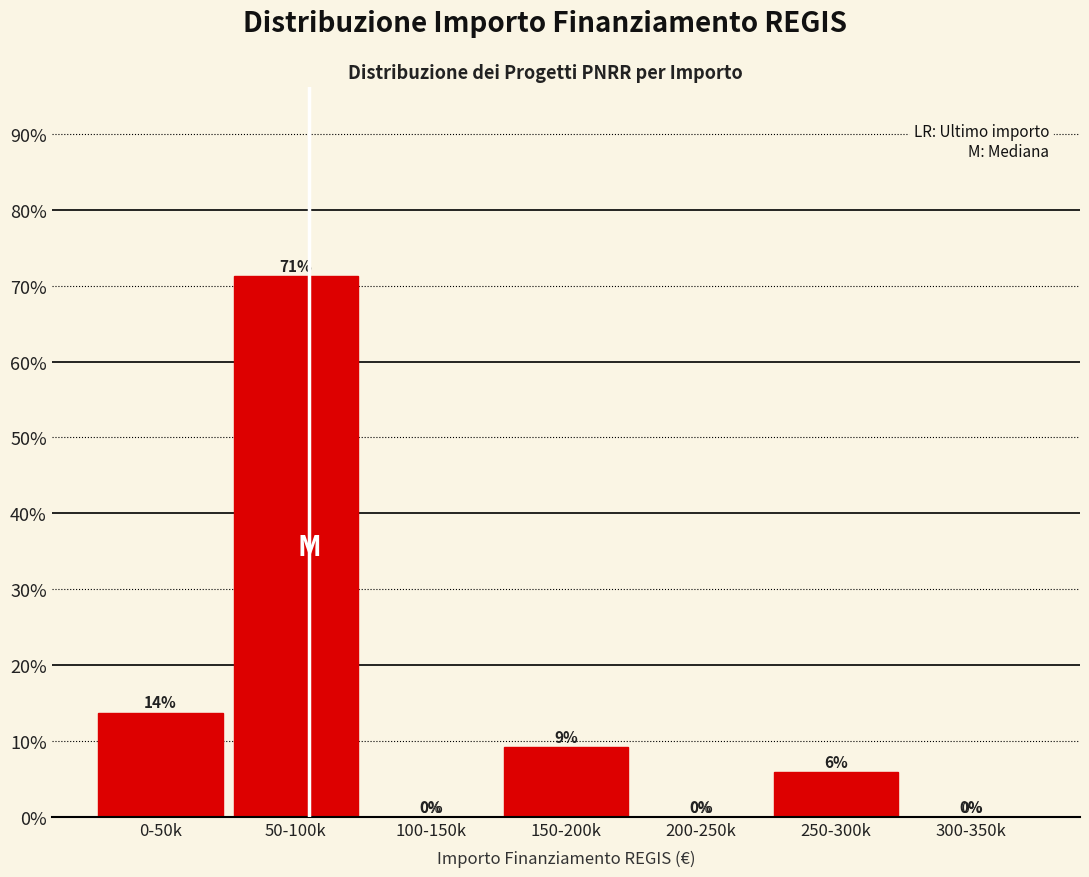

What is the sum of all values?

100.0